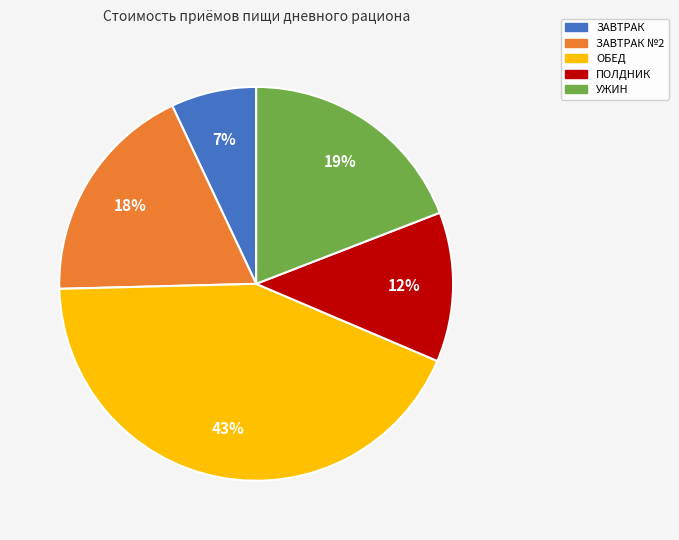

How many segments does this pie chart have?

5